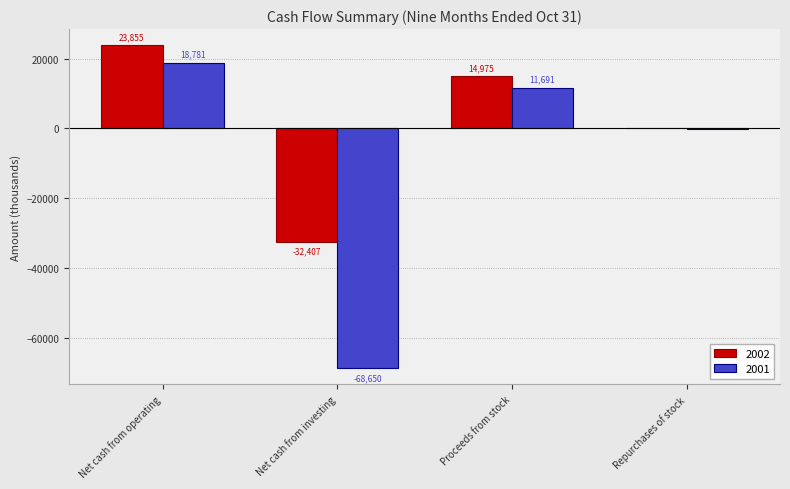

The 2001 series shows -68650 at Net cash from investing. True or false?

True